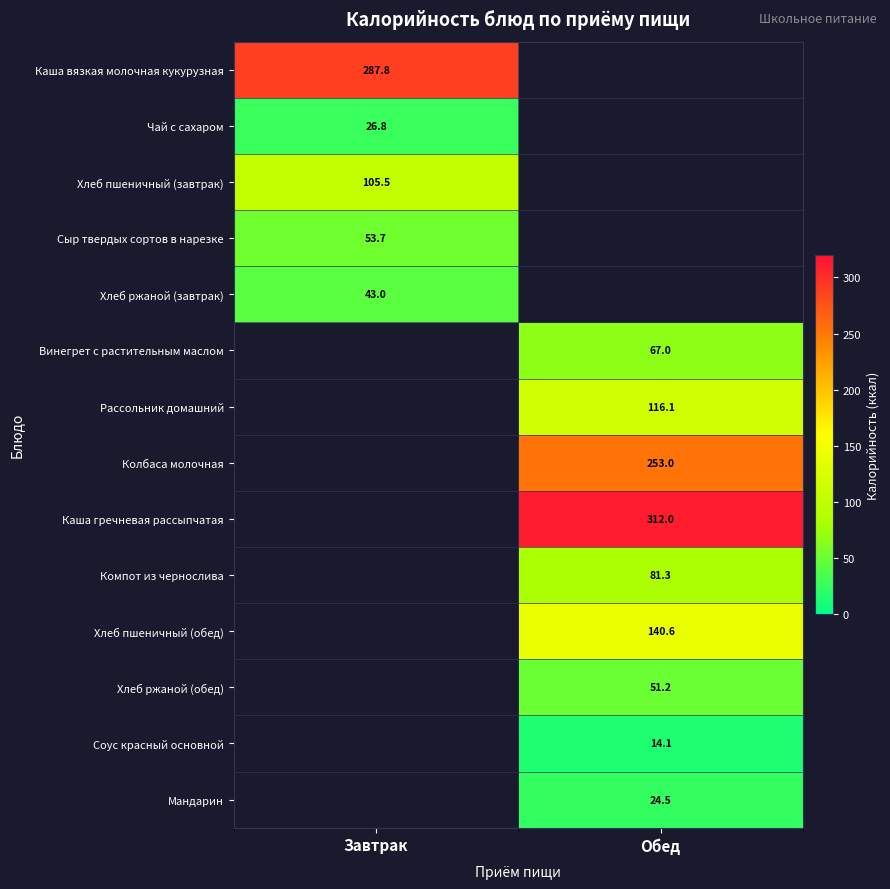

The Каша гречневая рассыпчатая series shows 312.0 at Обед. True or false?

True